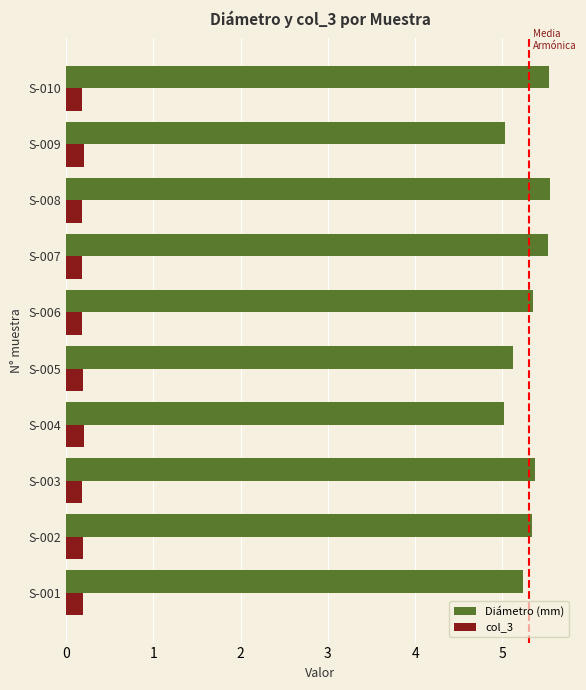

What is the maximum value shown in the chart?

5.5